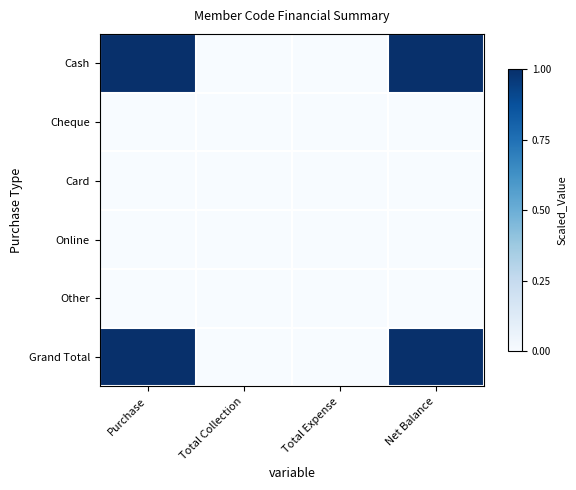

Between Purchase and Total Collection, which is larger?

Purchase